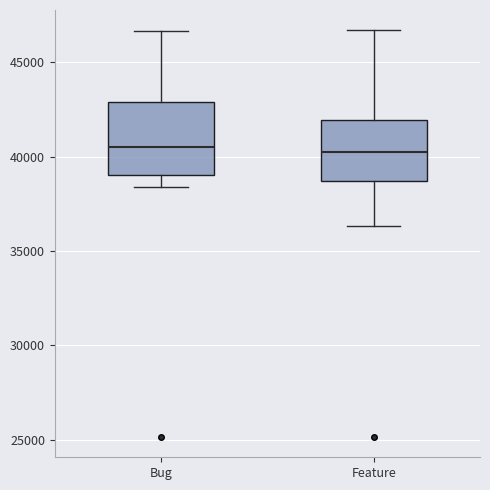

Where does the median line of the box for Bug sit on the y-axis? The values are not printed on the chart, so give them approximately, as read against the axis.

40500